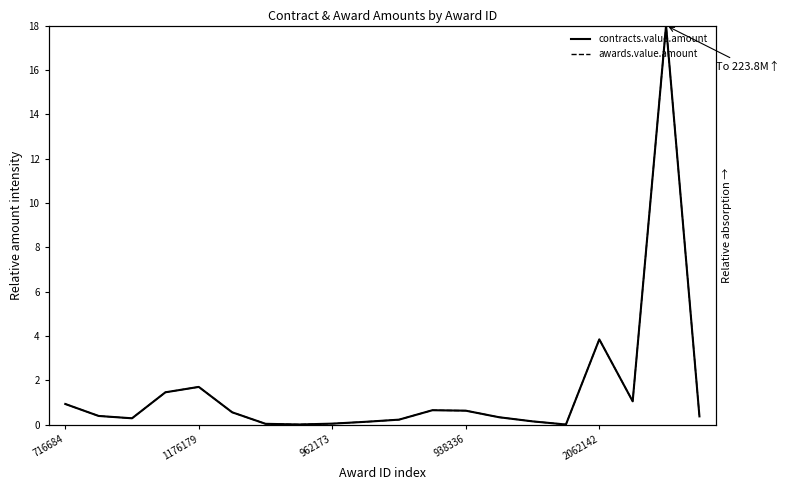

The value of awards.value.amount at 14 is 0.2. True or false?

True